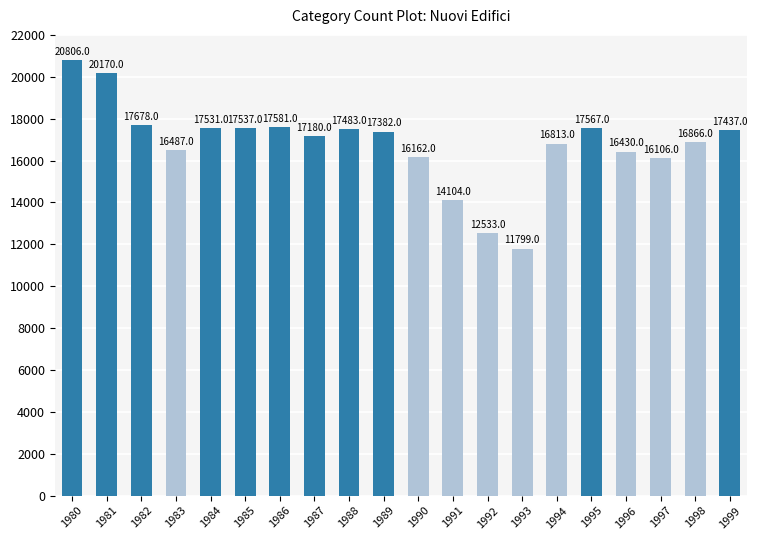

What is the maximum value shown in the chart?

20806